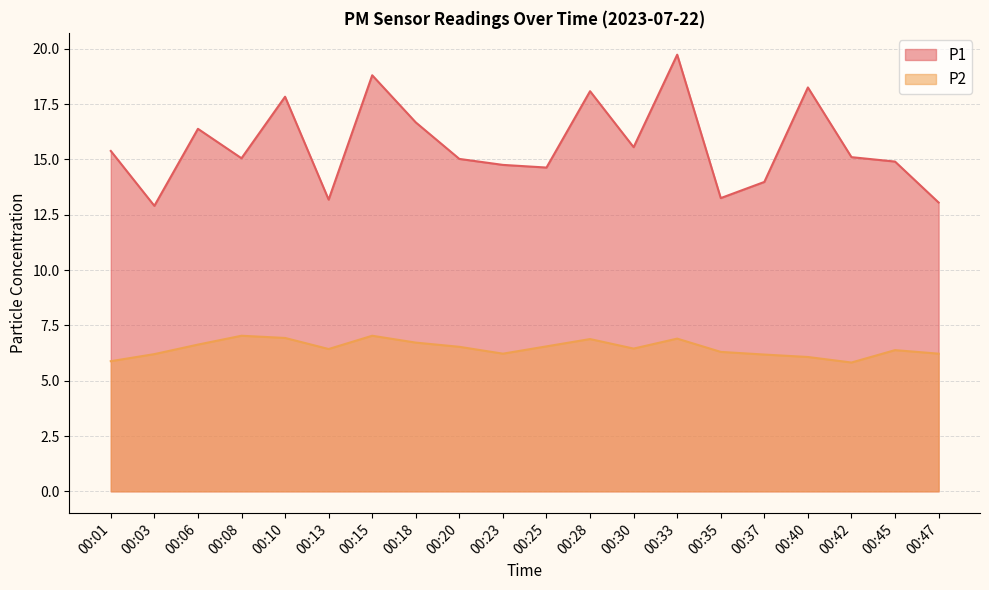

In P1, how many points are higher than both neighbors (excluding endpoints)?

6